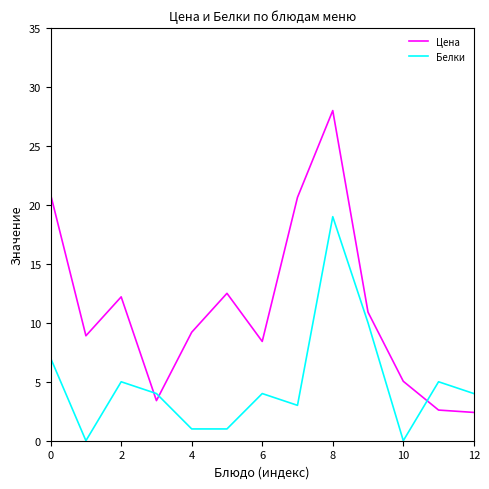

After their last crossing, which series has the higher values: Цена or Белки?

Белки